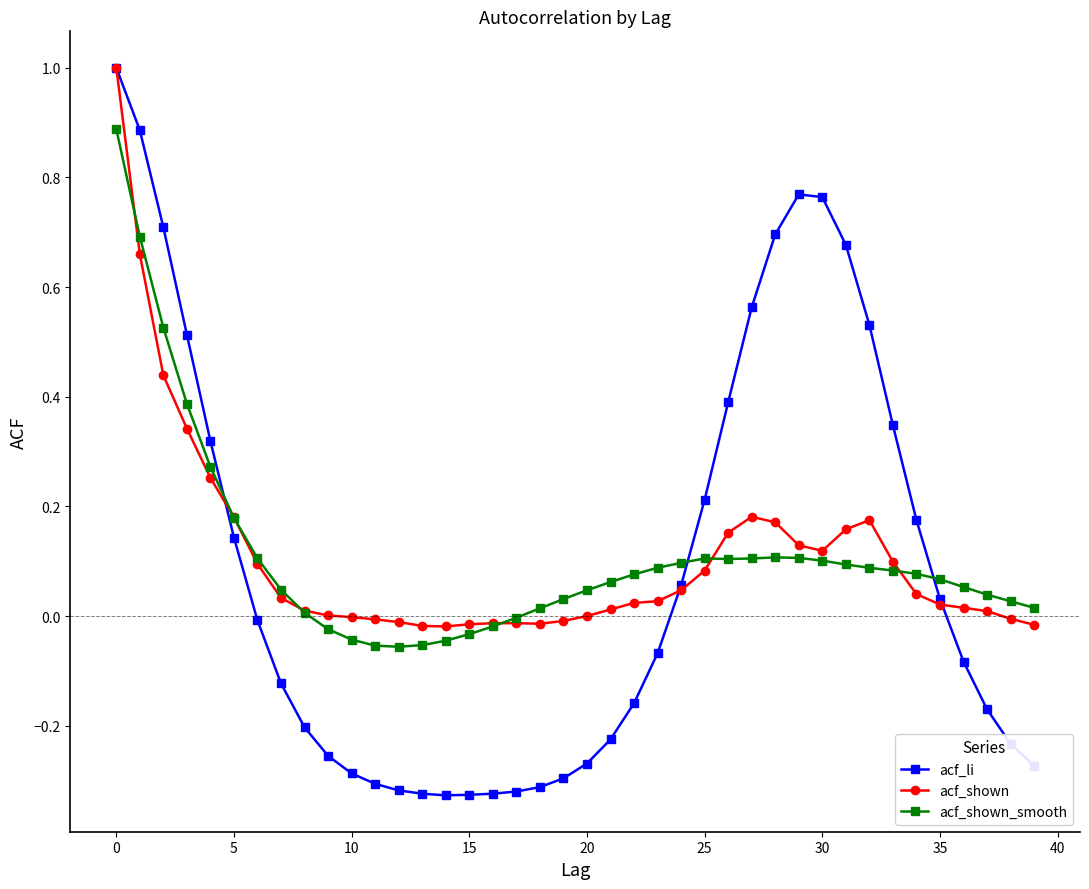

What is the maximum value shown in the chart?

1.0